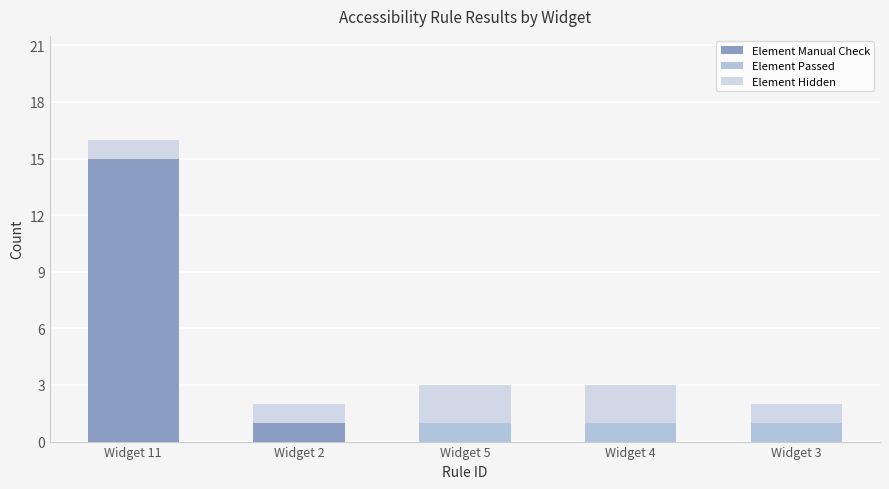

What is the difference between the maximum and minimum values in the Element Hidden series?

1